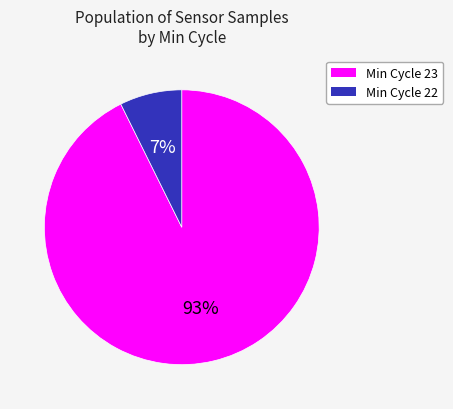

Is there a majority slice in this chart?

Yes